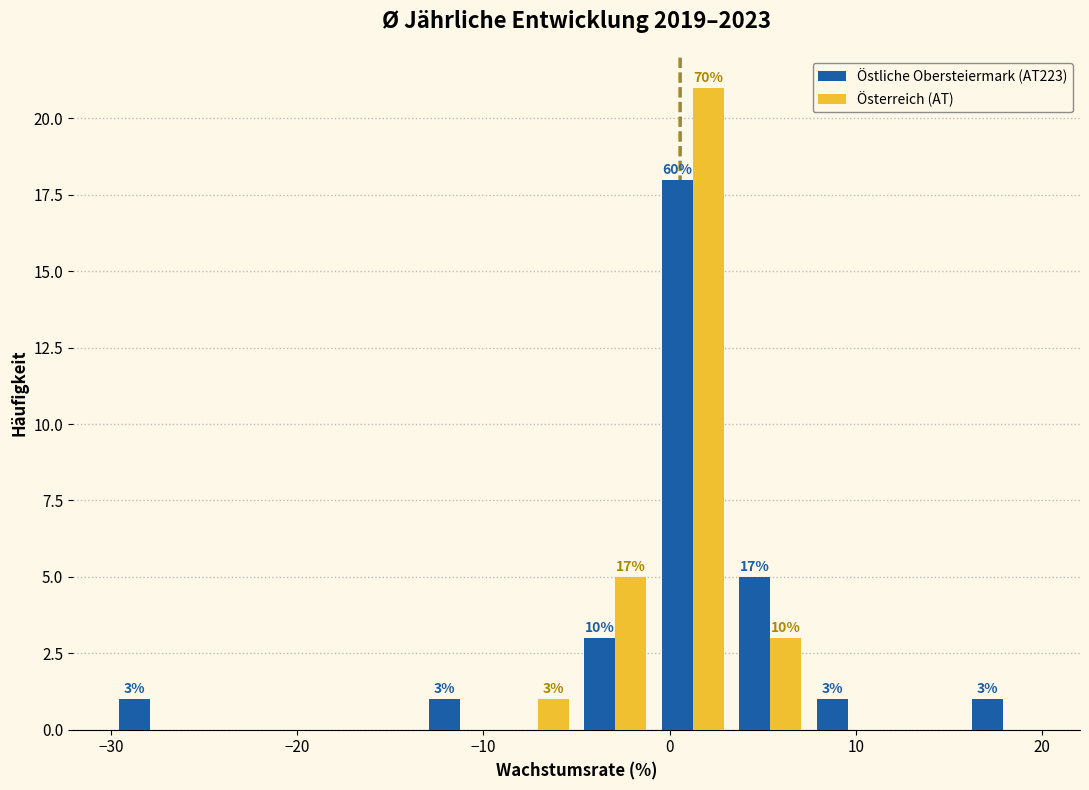

In the Östliche Obersteiermark (AT223) series, which range on the x-axis has the tallest bar?

-1 to 3